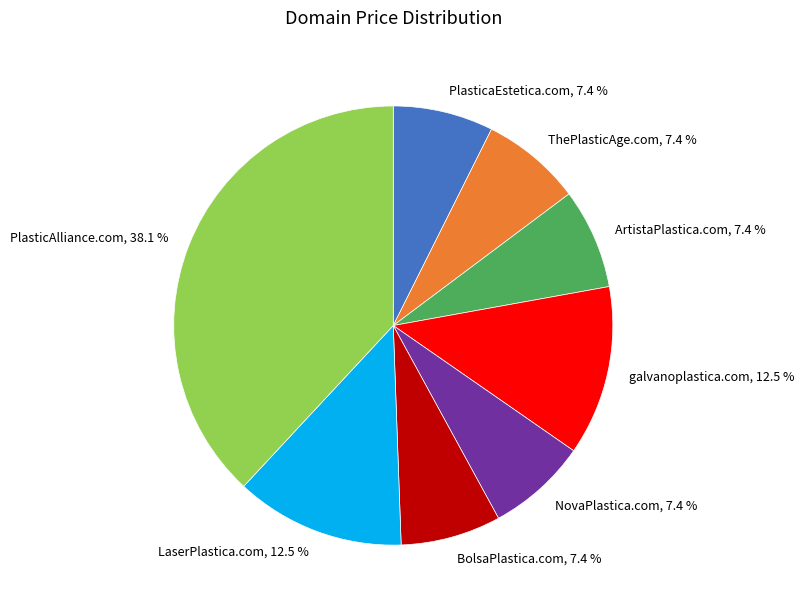

Is ThePlasticAge.com the majority of the pie?

No